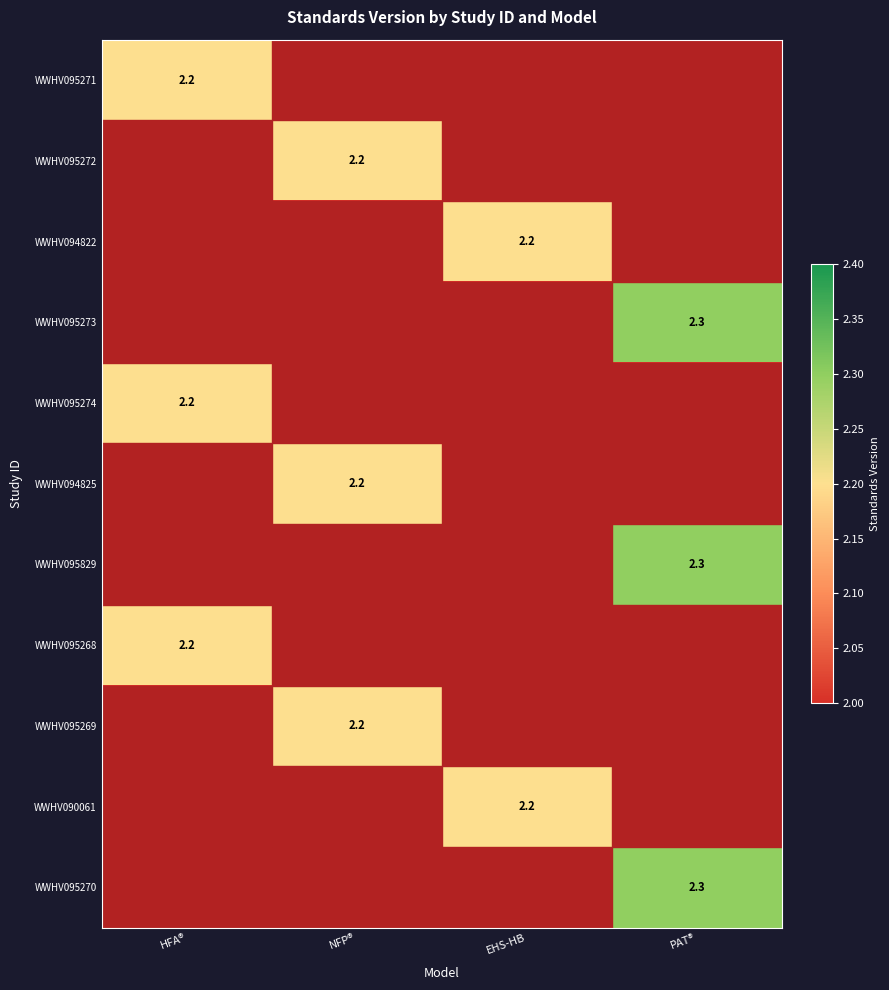

Is it true that WWHV095268 equals 3.3 at HFA®?

False